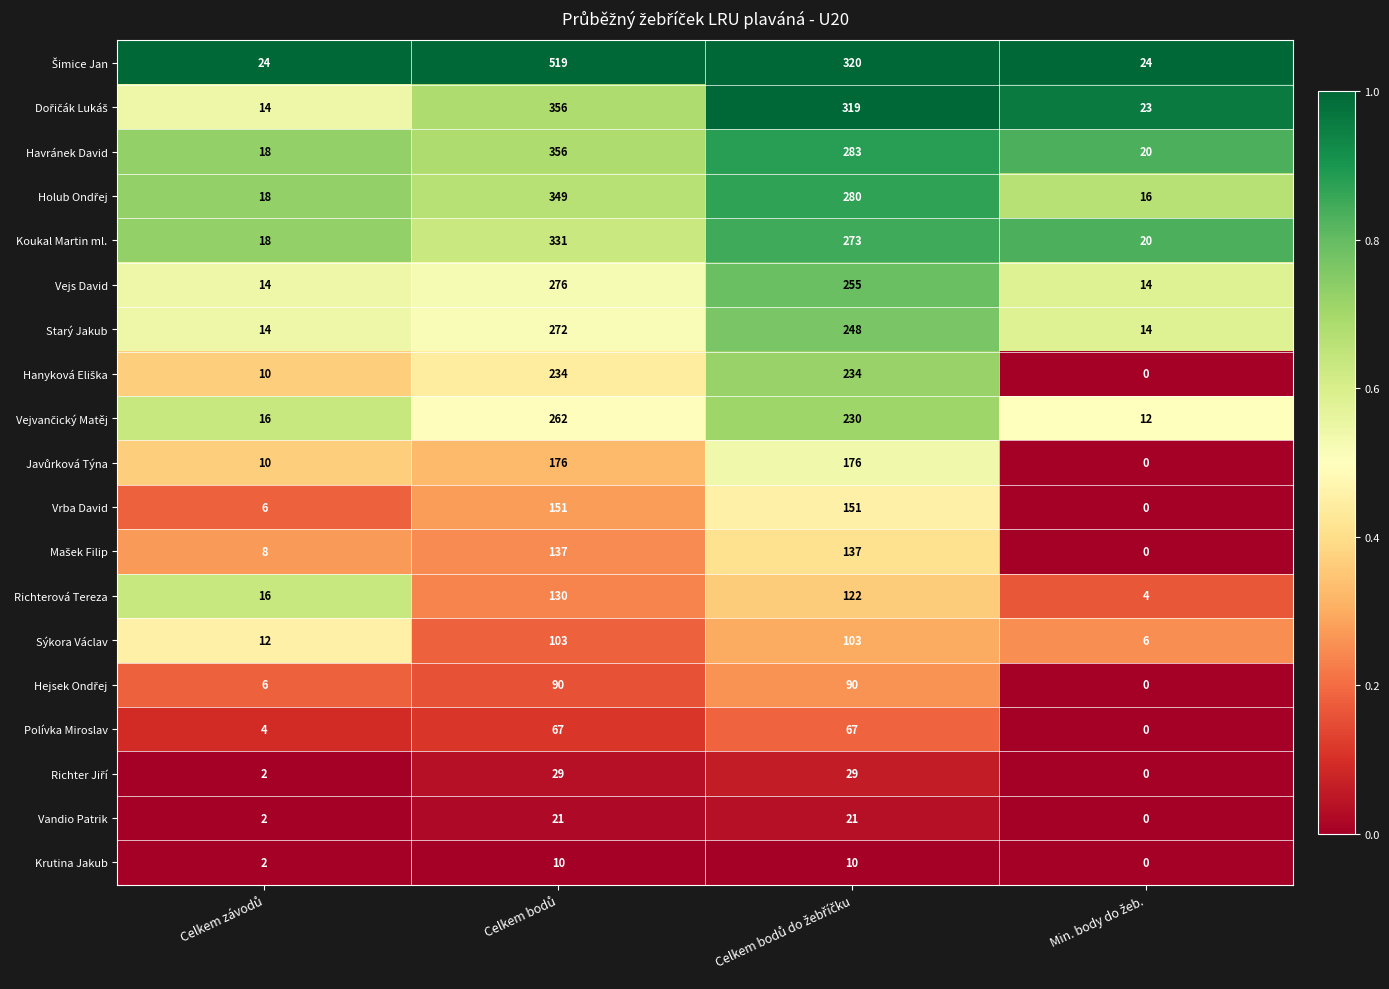

What is the sum of all Koukal Martin ml. values?

642